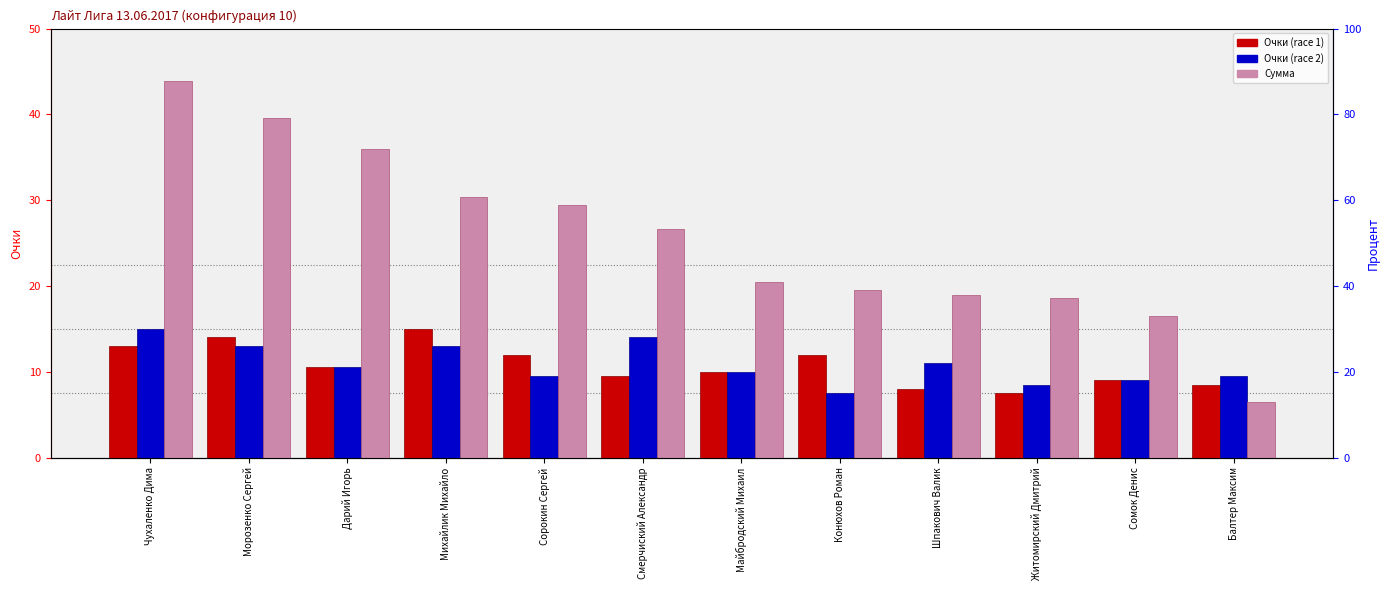

Count the number of data series in this chart.

3